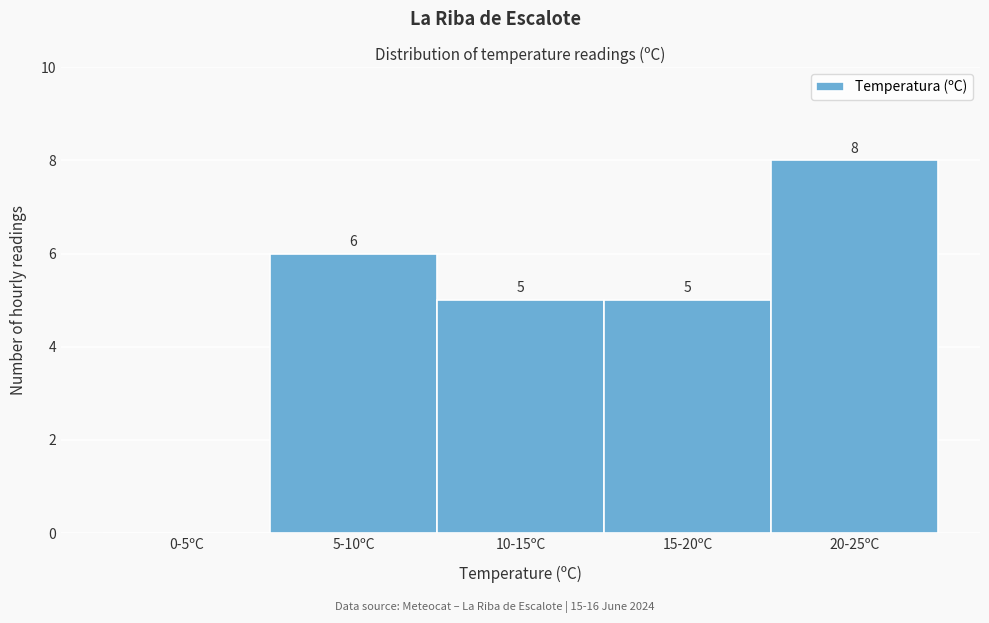

Reading left to right, what are all the values shown in this chart?

0-5ºC=0	5-10ºC=6	10-15ºC=5	15-20ºC=5	20-25ºC=8